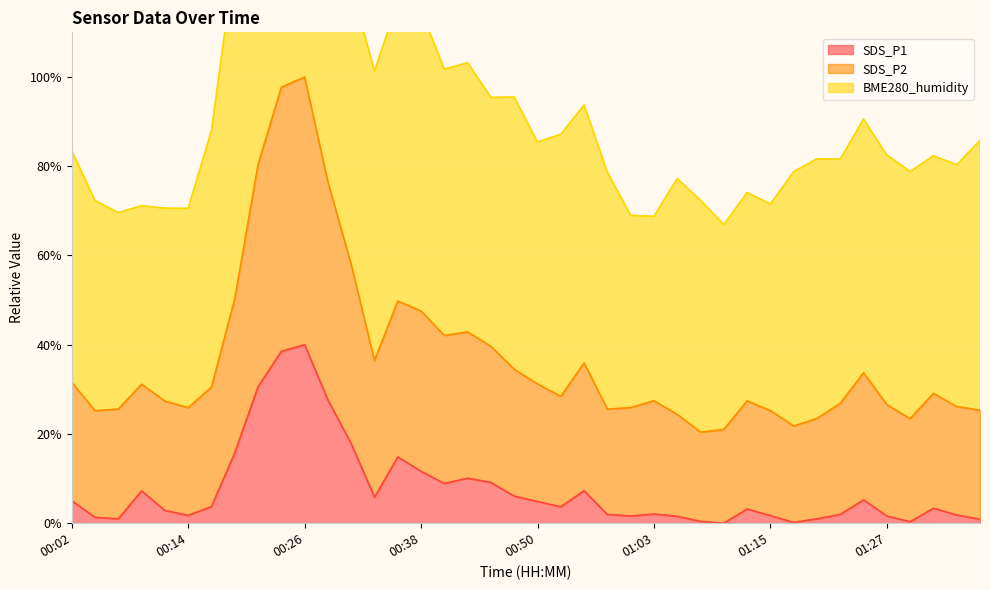

What is the maximum value for SDS_P1?

40.0